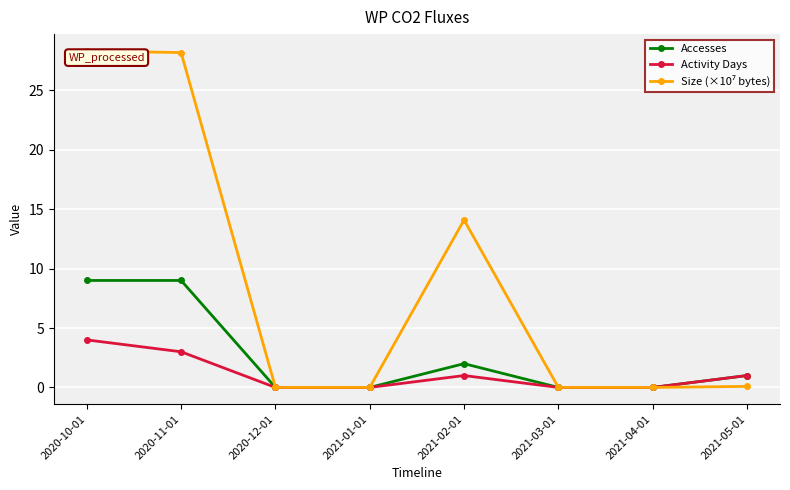

True or false: Accesses has a value of 5.4 at 2021-03-01.

False